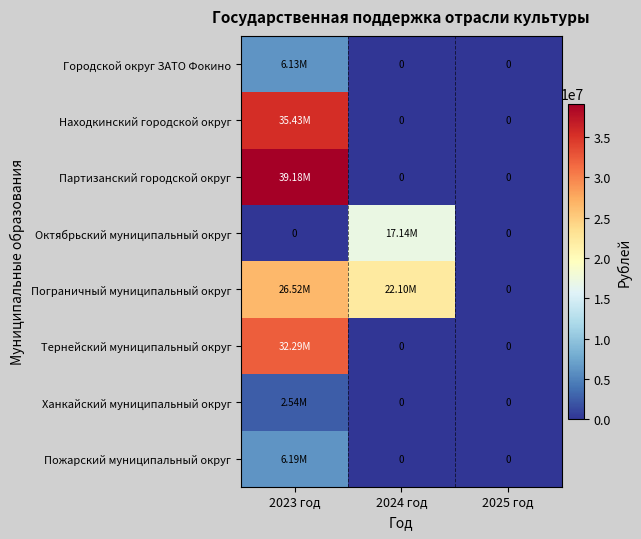

Between 2023 год and 2024 год, which is larger?

2023 год